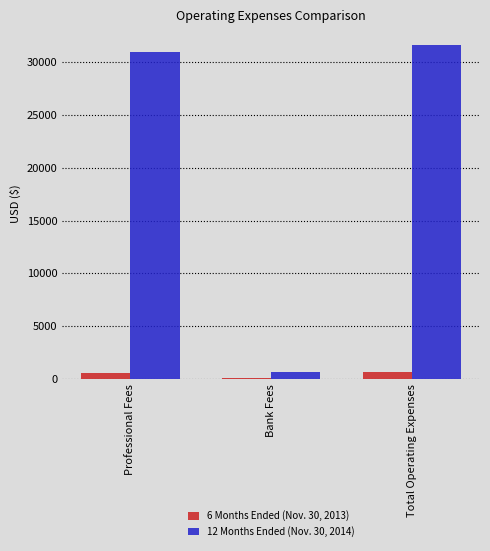

True or false: 12 Months Ended (Nov. 30, 2014) has a value of 30922 at Professional Fees.

True